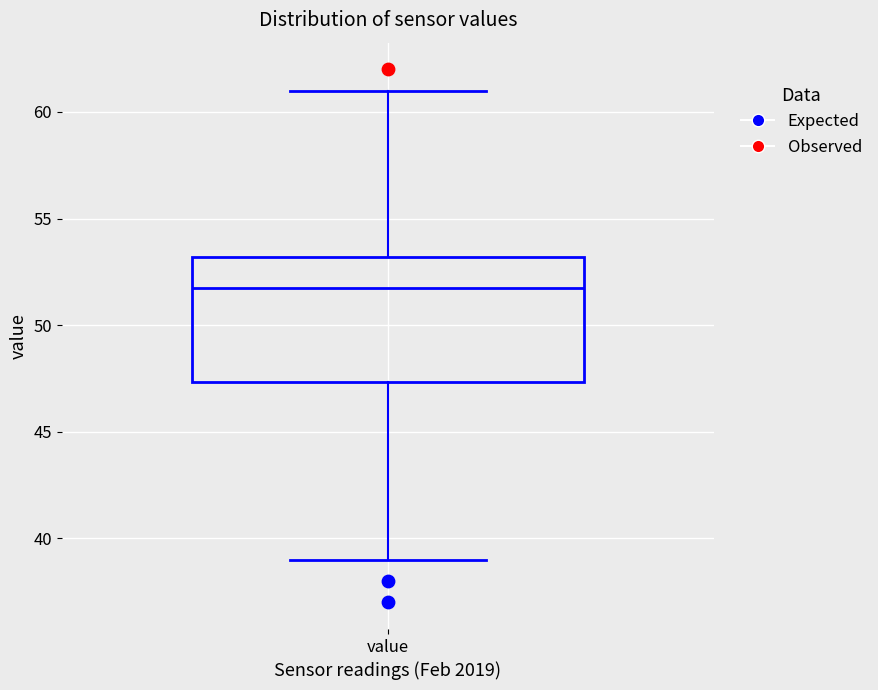

Where does the lower whisker of the box for value end on the y-axis? The values are not printed on the chart, so give them approximately, as read against the axis.

39.0